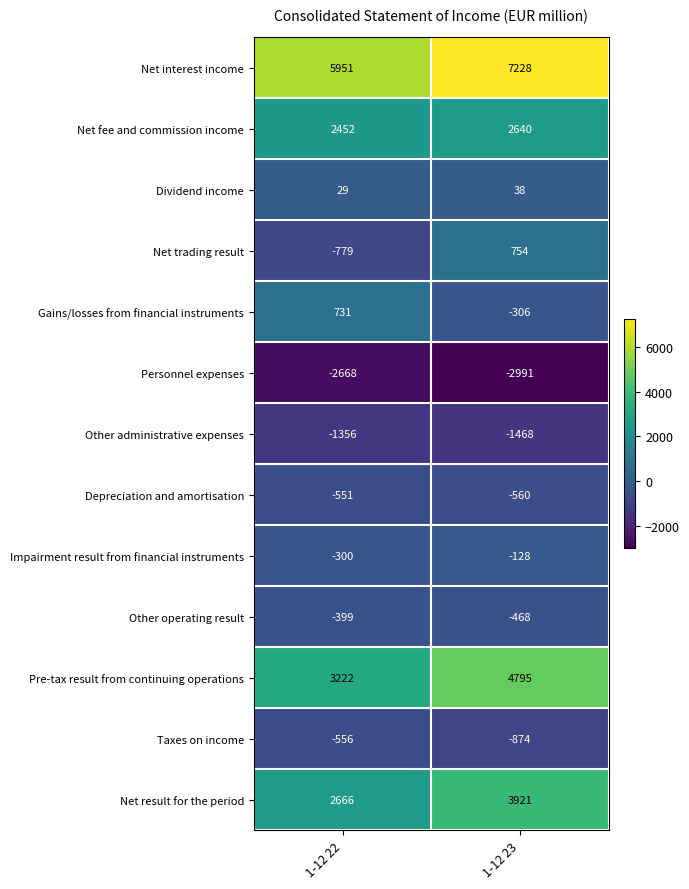

Count the number of categories in the chart.

2